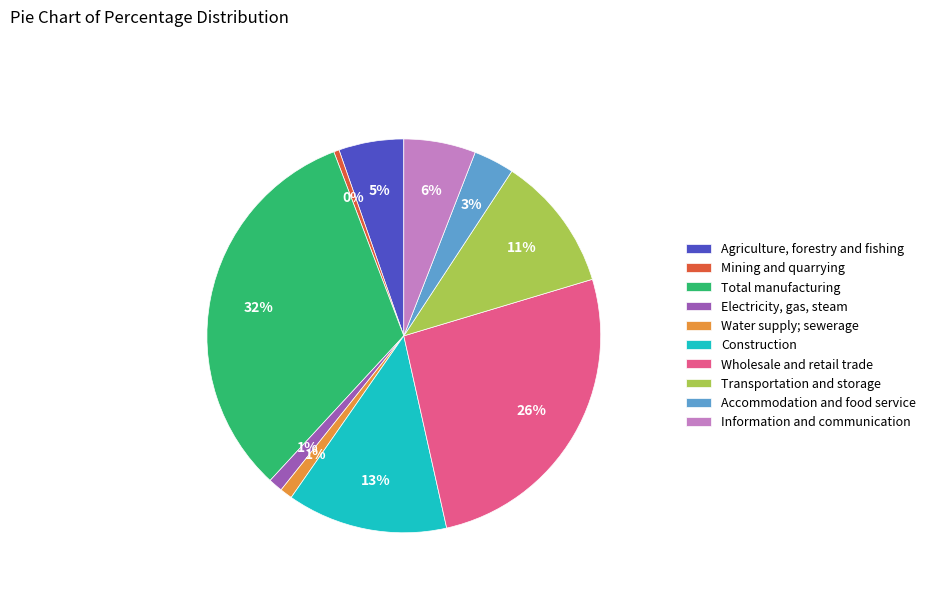

Which slice is the smallest?

Mining and quarrying